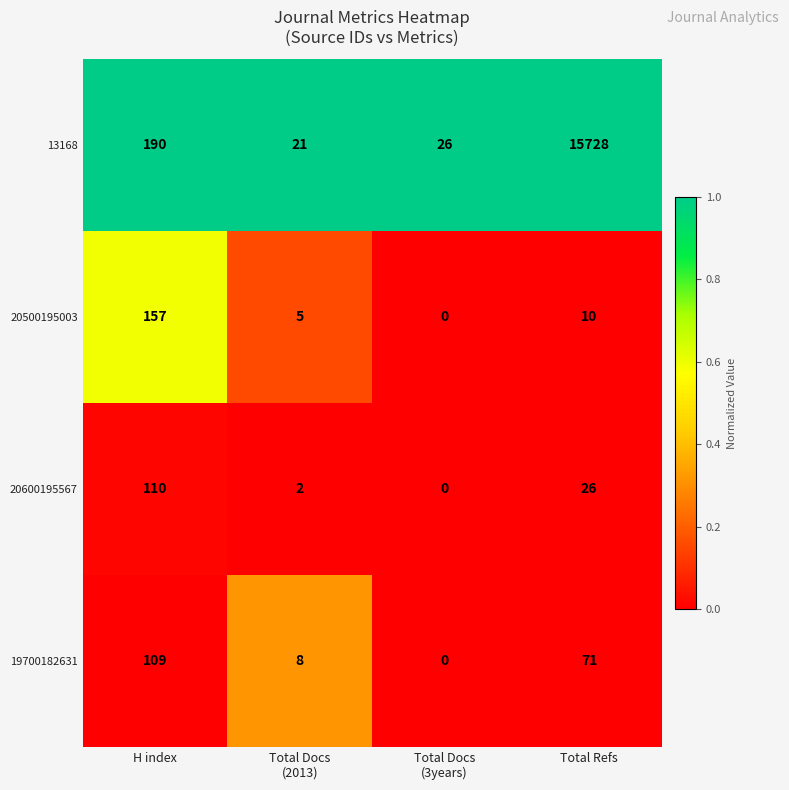

At which category is the sum across all series the highest?

Total Refs